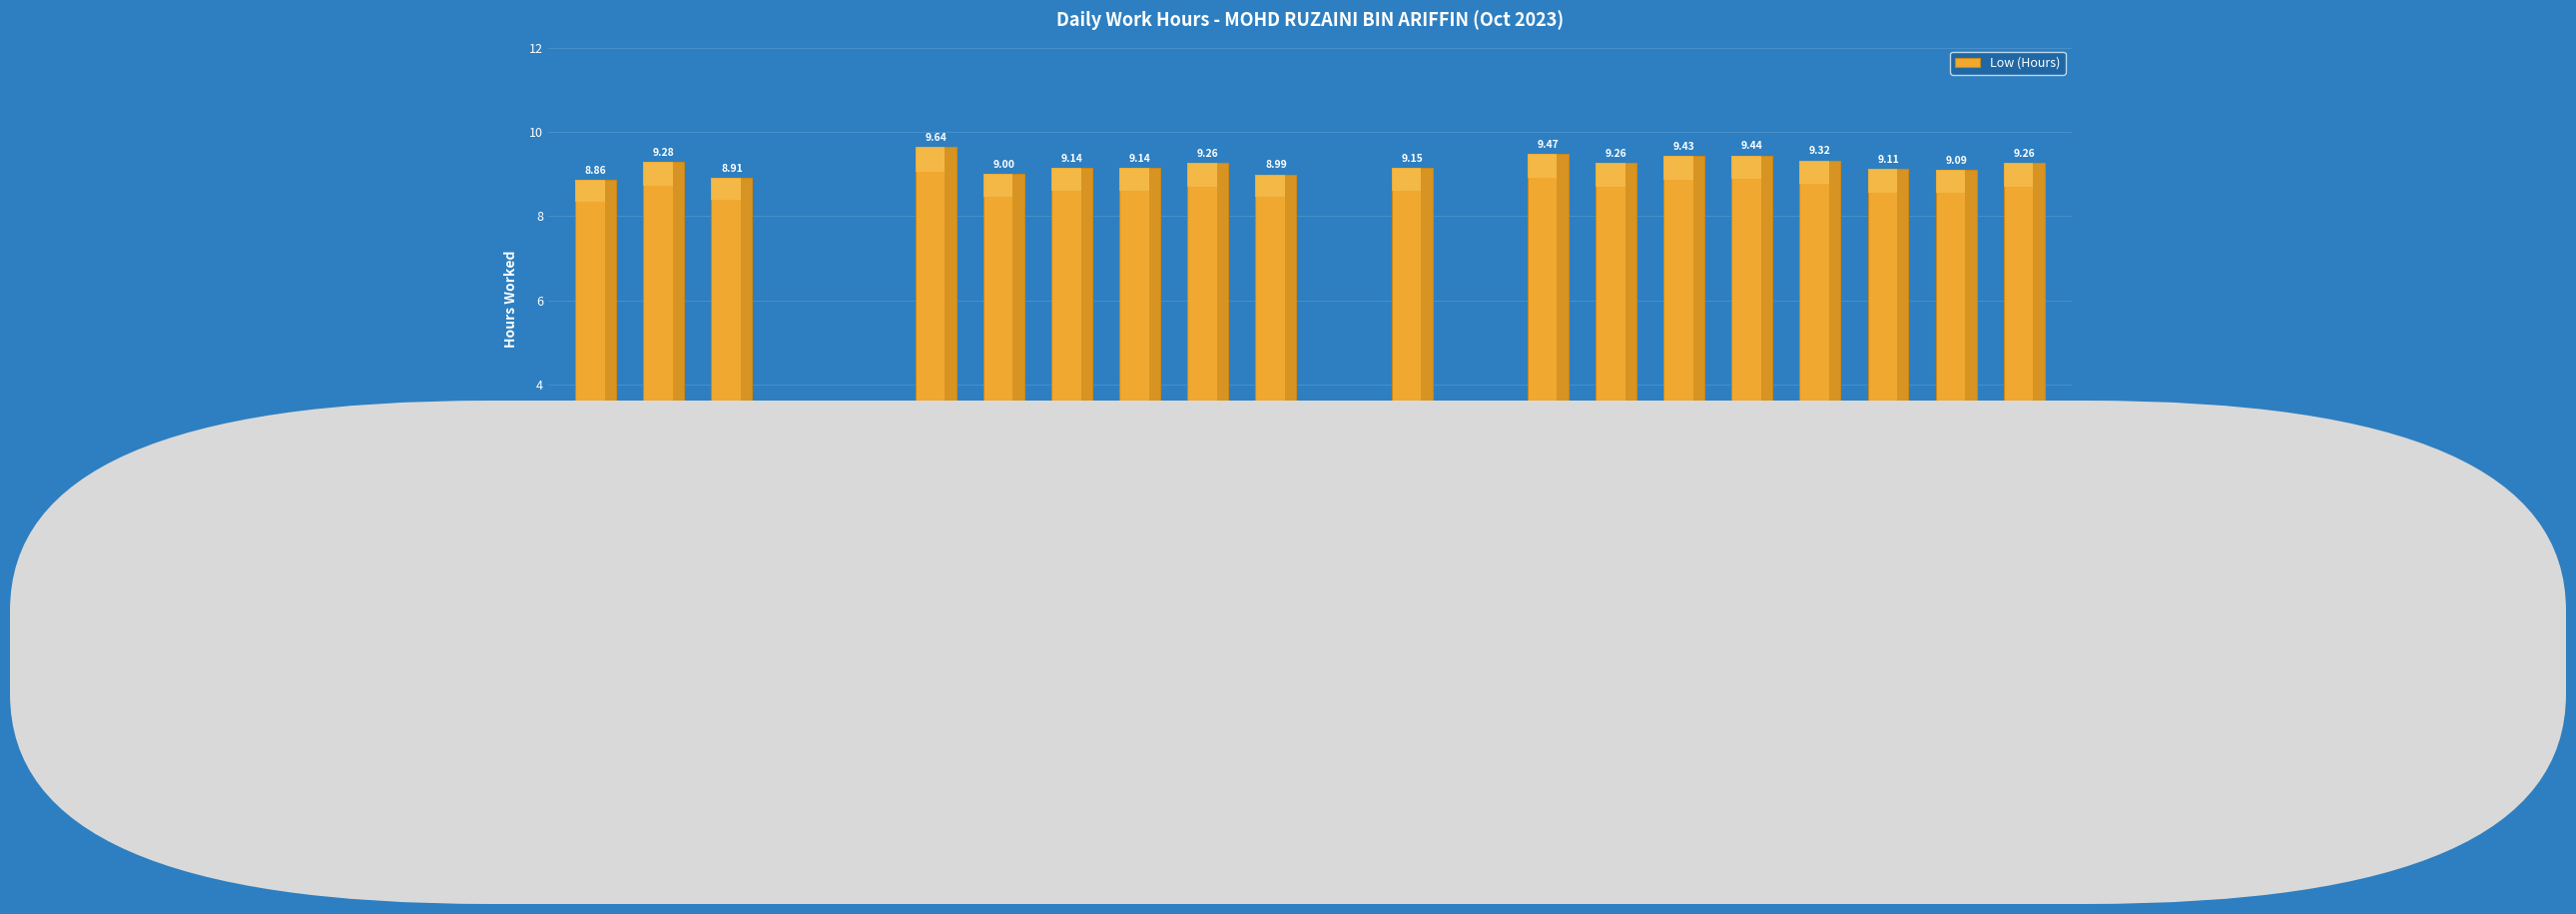

Between 12-Thu and 20-Fri, which is larger?

20-Fri